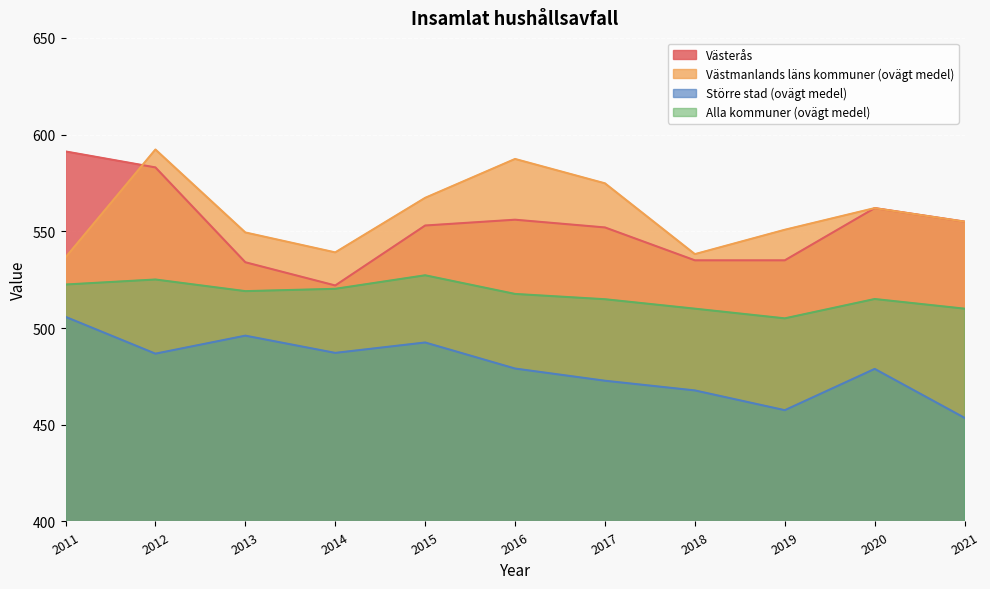

What are all the series names shown in the legend?

Västerås, Västmanlands läns kommuner (ovägt medel), Större stad (ovägt medel), Alla kommuner (ovägt medel)